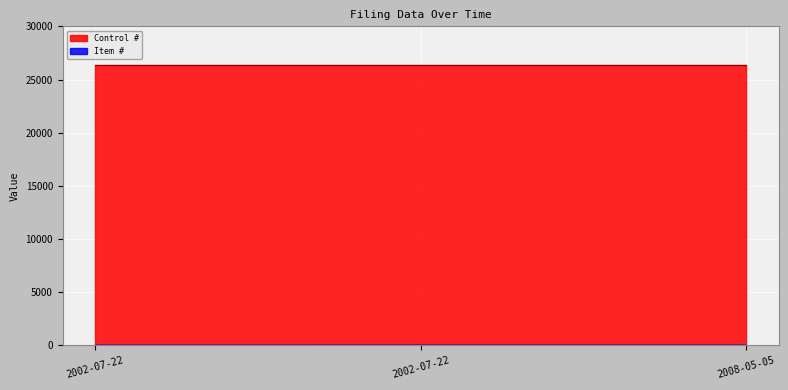

At which label does the data first exceed 2?

2008-05-05